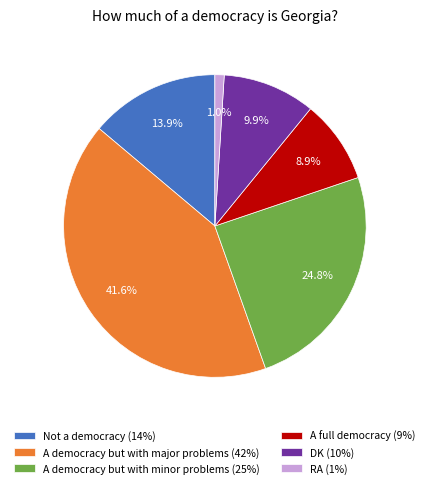

Is DK the majority of the pie?

No